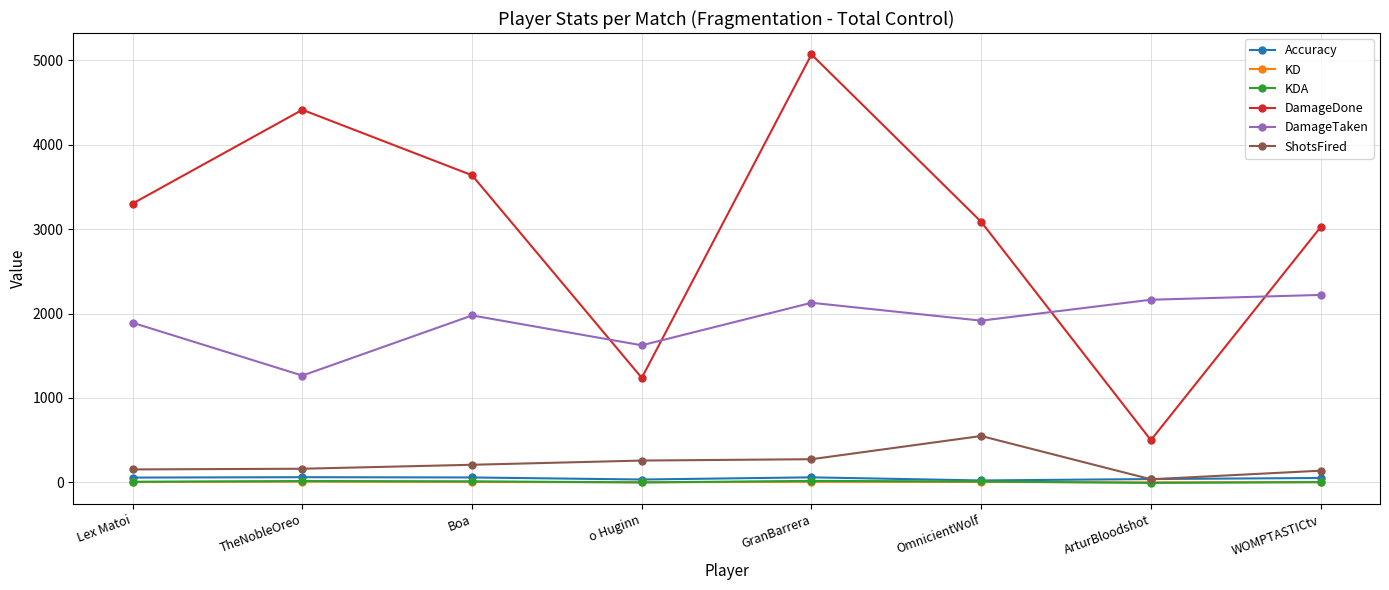

At which category is the sum across all series the highest?

GranBarrera